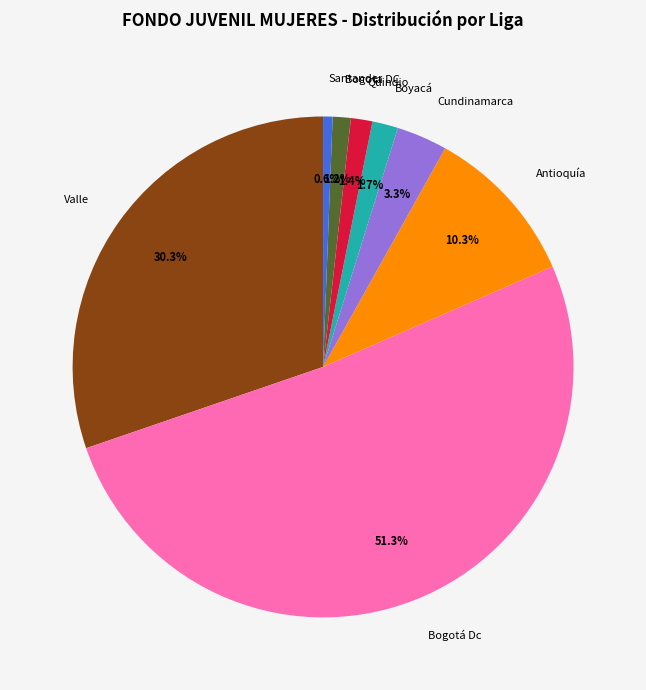

What is the largest slice in the pie chart?

Bogotá Dc